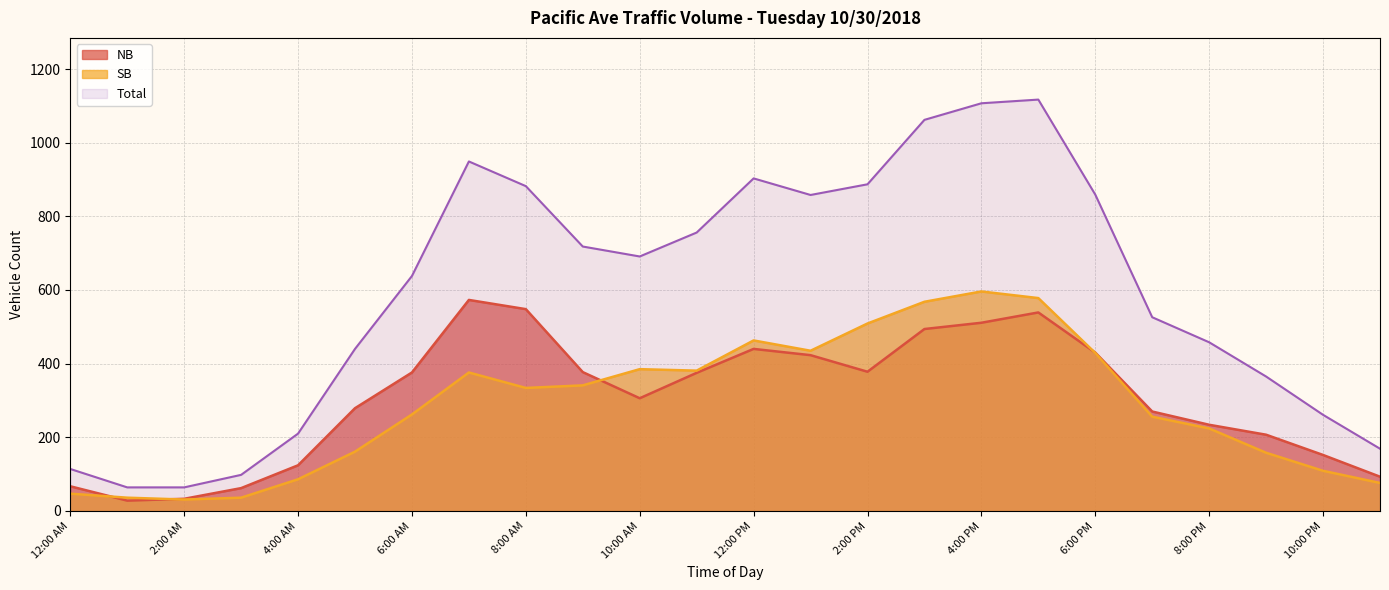

The SB series shows 321 at 5:00 PM. True or false?

False